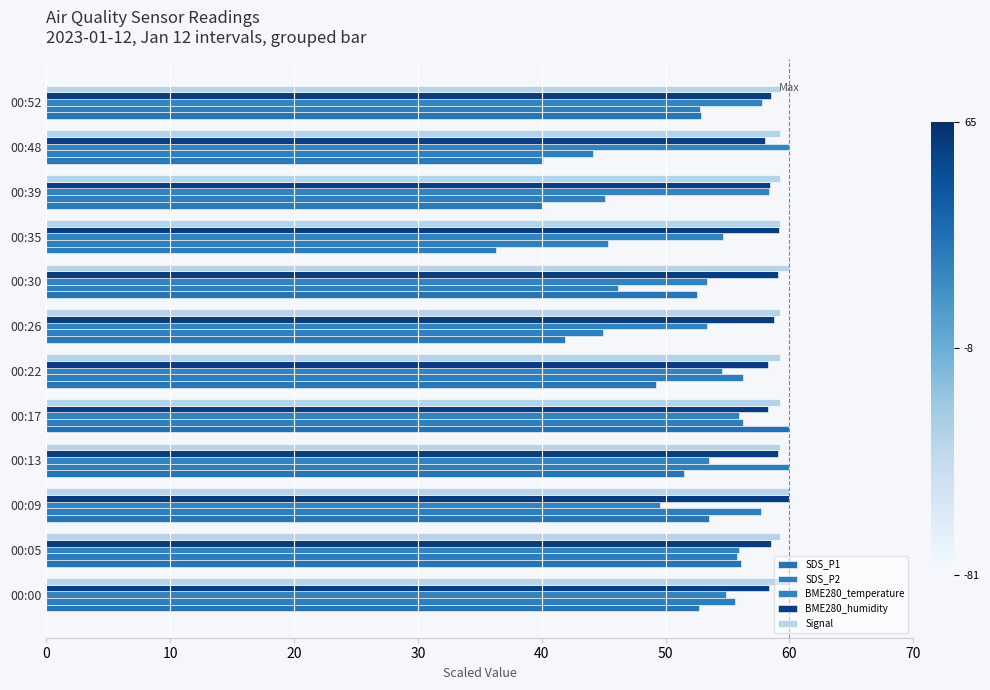

Count the number of data series in this chart.

5